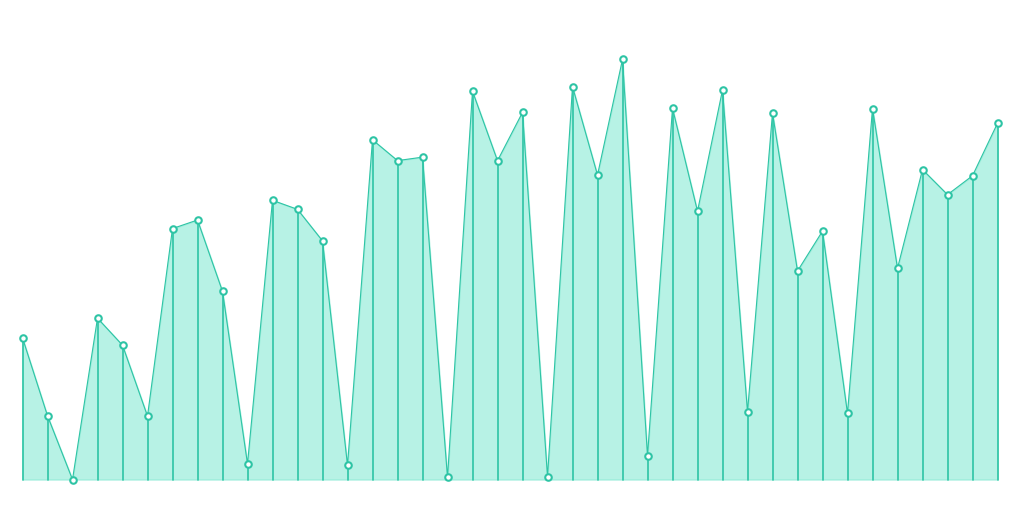

Which series has the largest total across all categories?

envelope